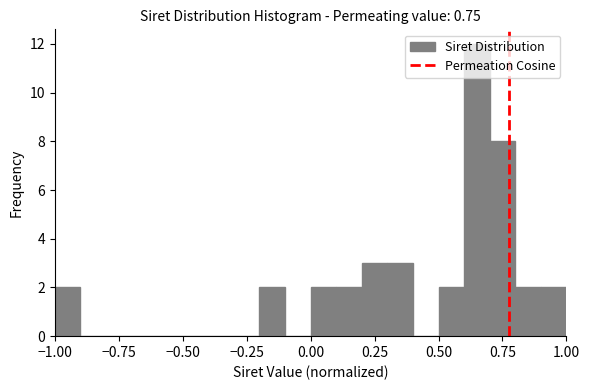

Around what value on the x-axis is the tallest bar? Give the approximate position of its centre, as read against the axis.

0.65